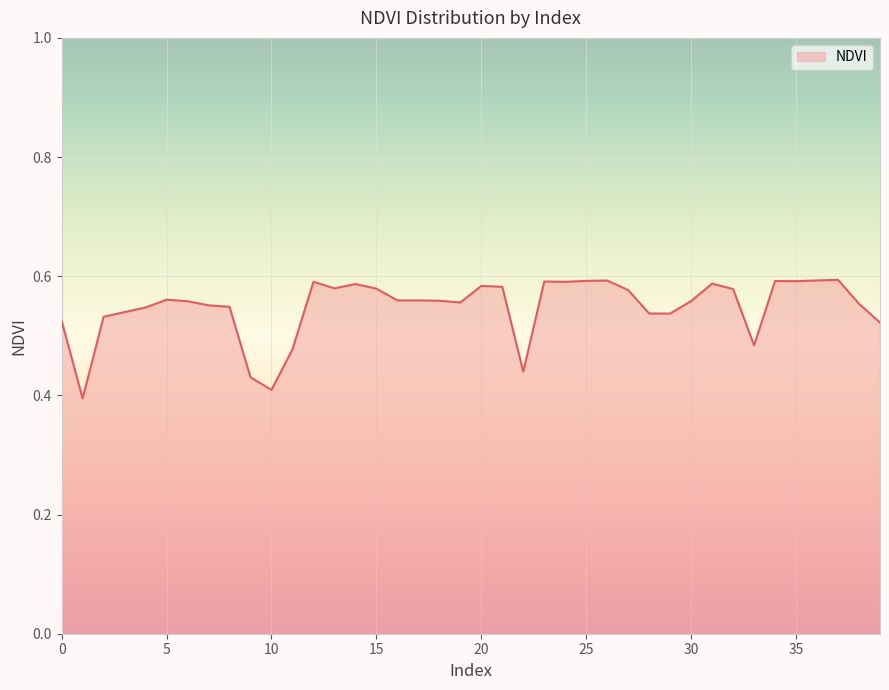

Count the number of categories in the chart.

40